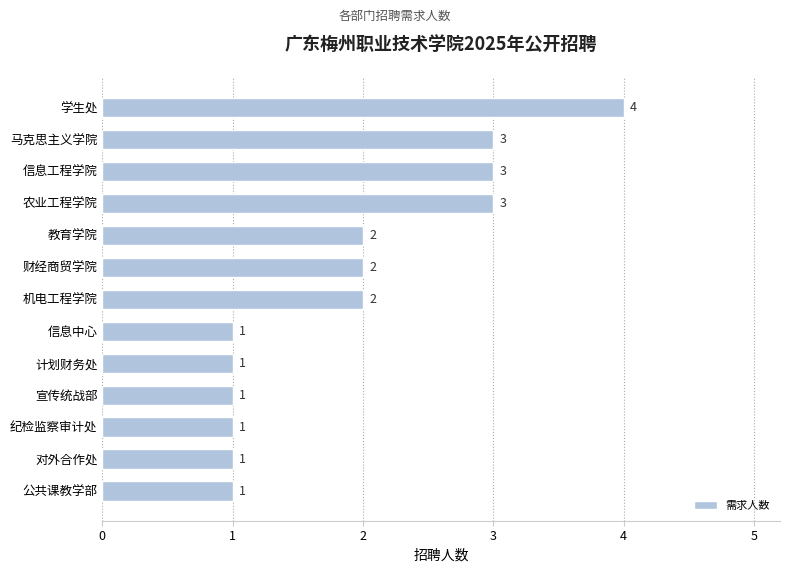

Count the number of data series in this chart.

1